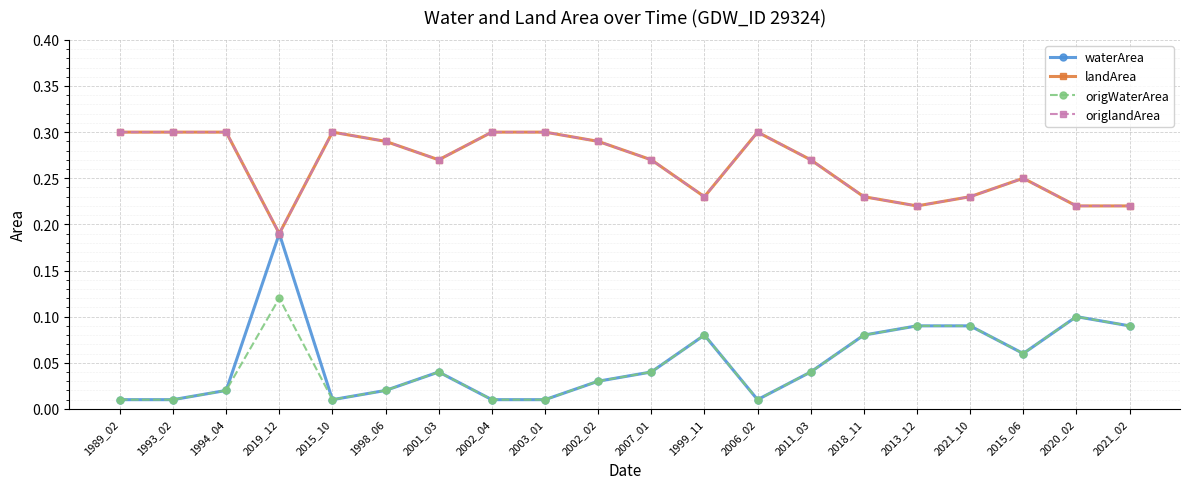

Is this an area chart (filled region under the line)?

No